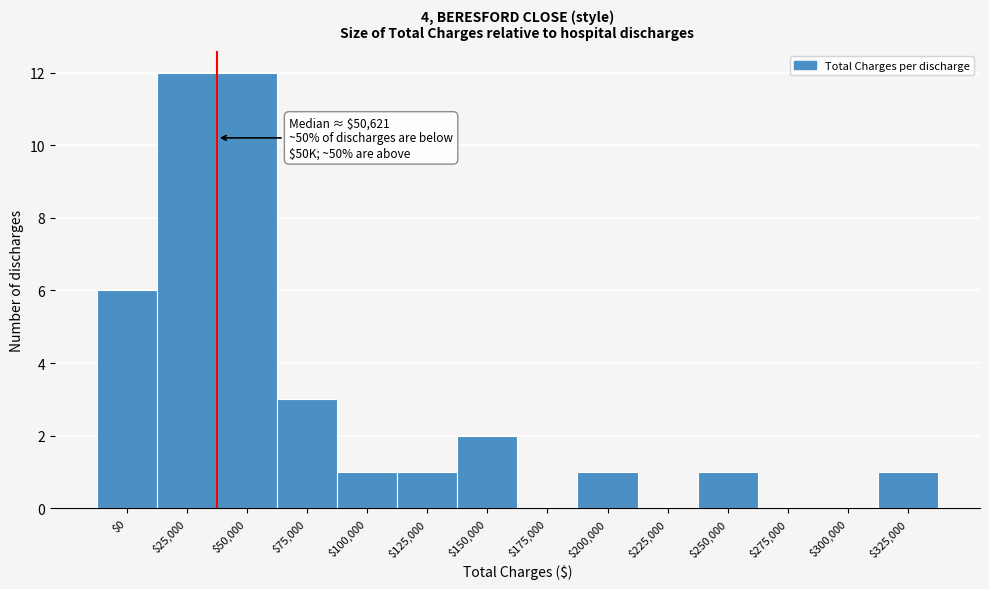

The chart shows a value of 0 at $275,000. True or false?

True